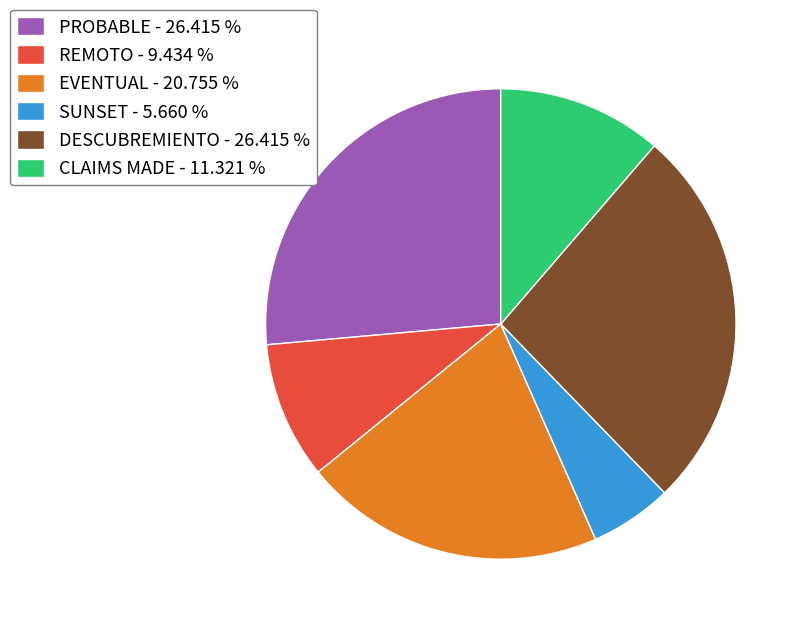

Combined, do PROBABLE and CLAIMS MADE account for over 50%?

No